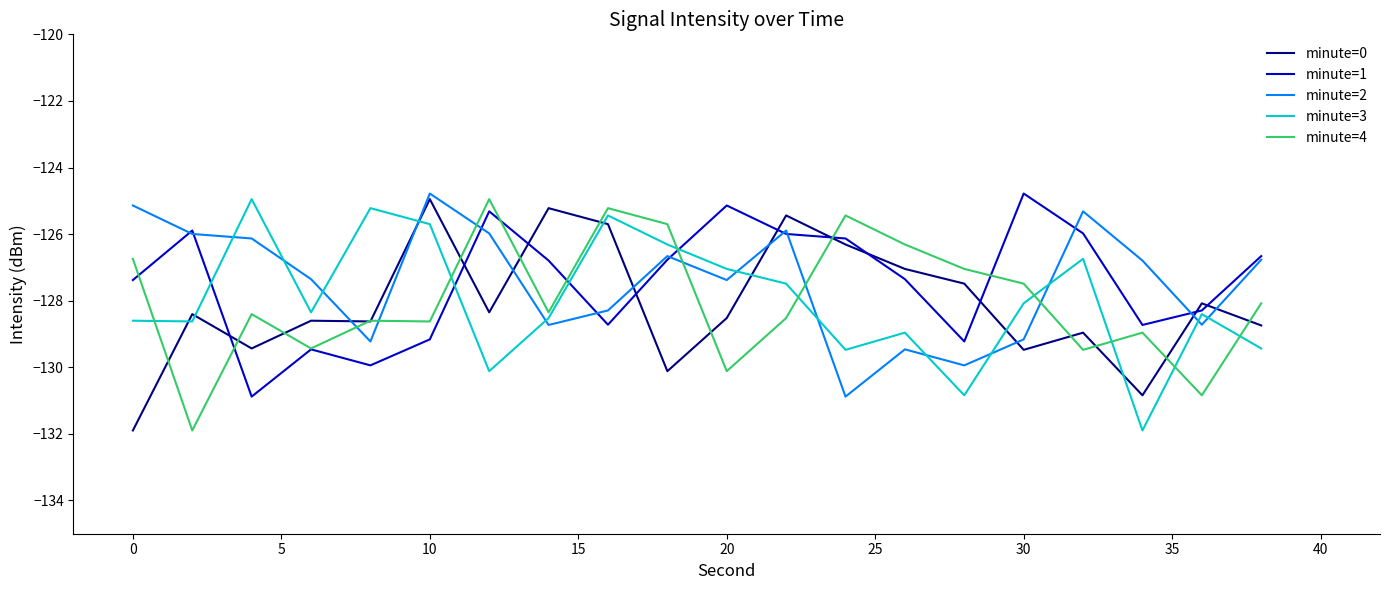

True or false: minute=3 and minute=4 cross at least once.

True